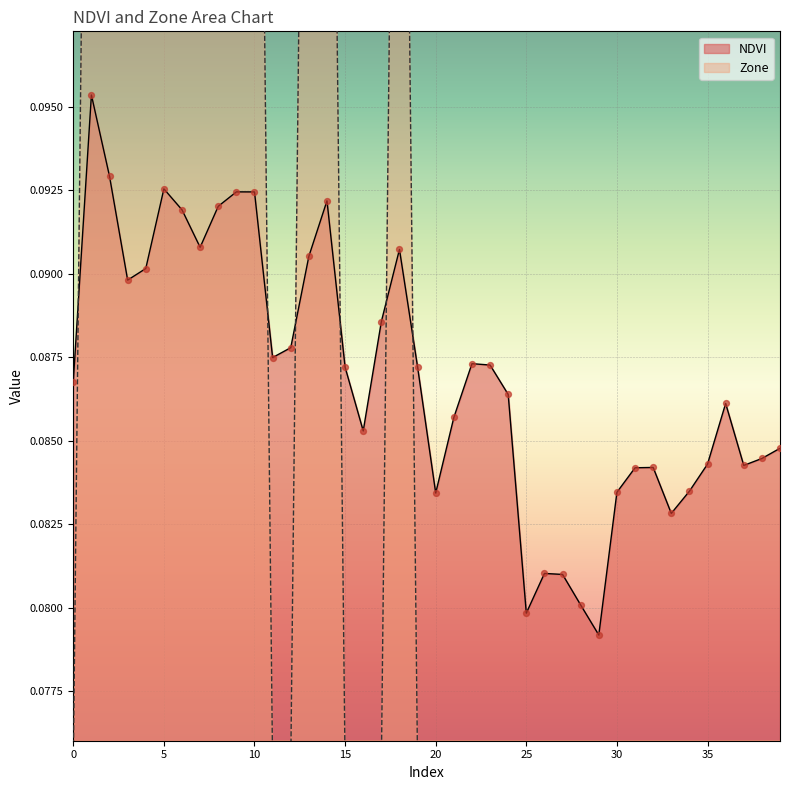

Is the value of NDVI at 14 greater than the value of Zone at 12?

Yes